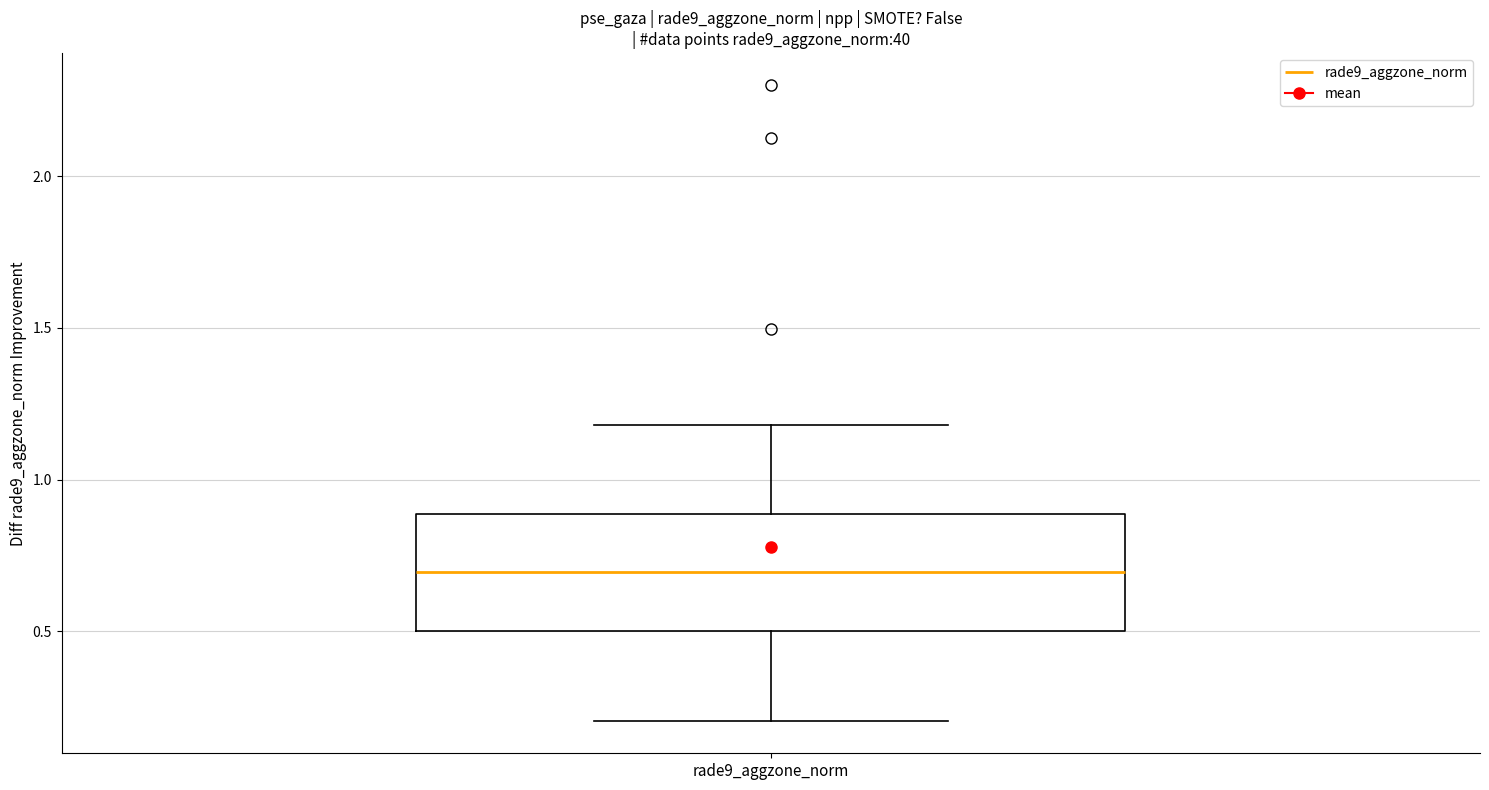

Read this box plot against the y-axis: the position of the median line, the range covered by the box, and the ends of both whiskers. The values are not printed on the chart, so give them approximately, as read against the axis.

median 0.7, box 0.5 to 0.9, whiskers 0.2 to 1.2